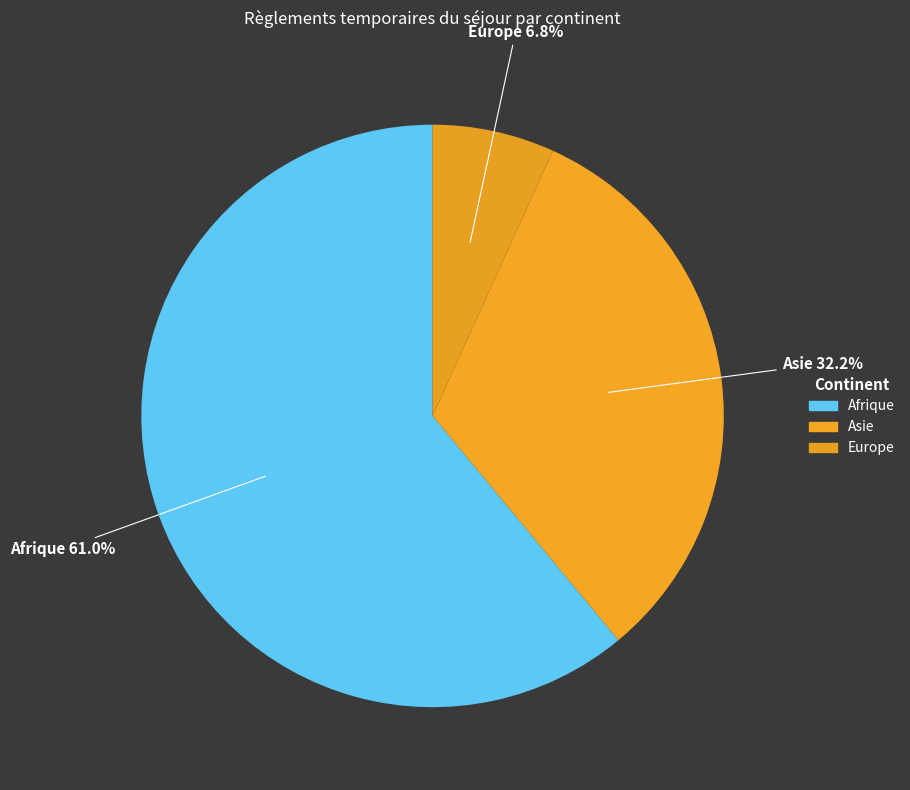

How many slices are in this pie chart?

3